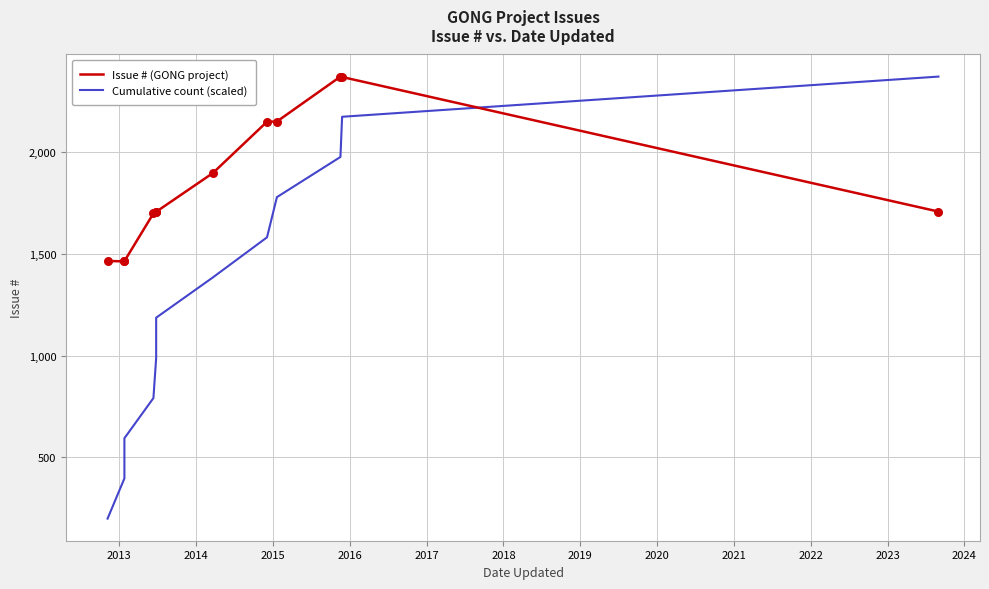

Which series has the widest spread of Y values?

Cumulative count (scaled)